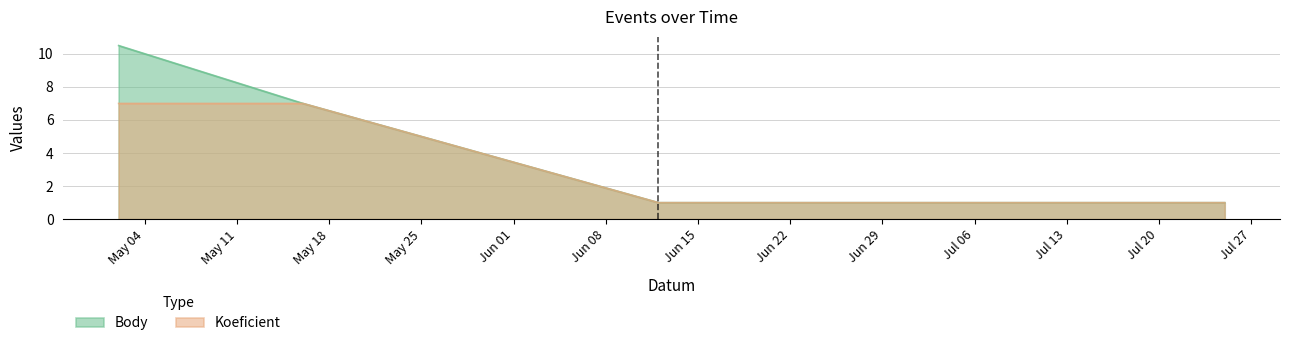

Is it true that Koeficient equals 7.0 at 2015-05-16?

True